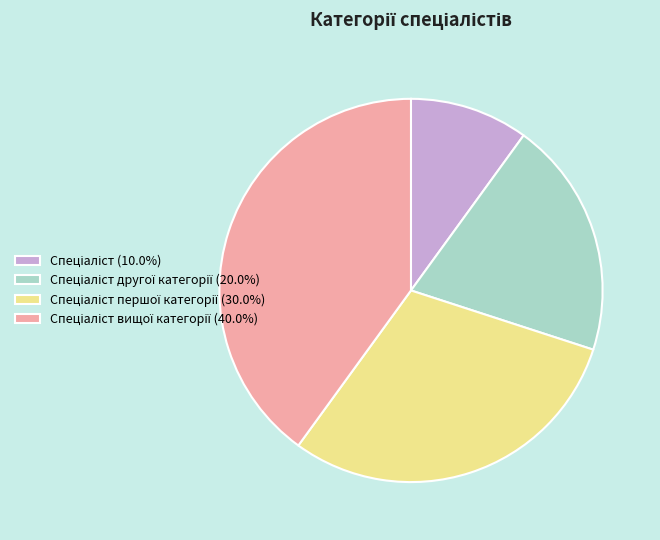

Is there a majority slice in this chart?

No